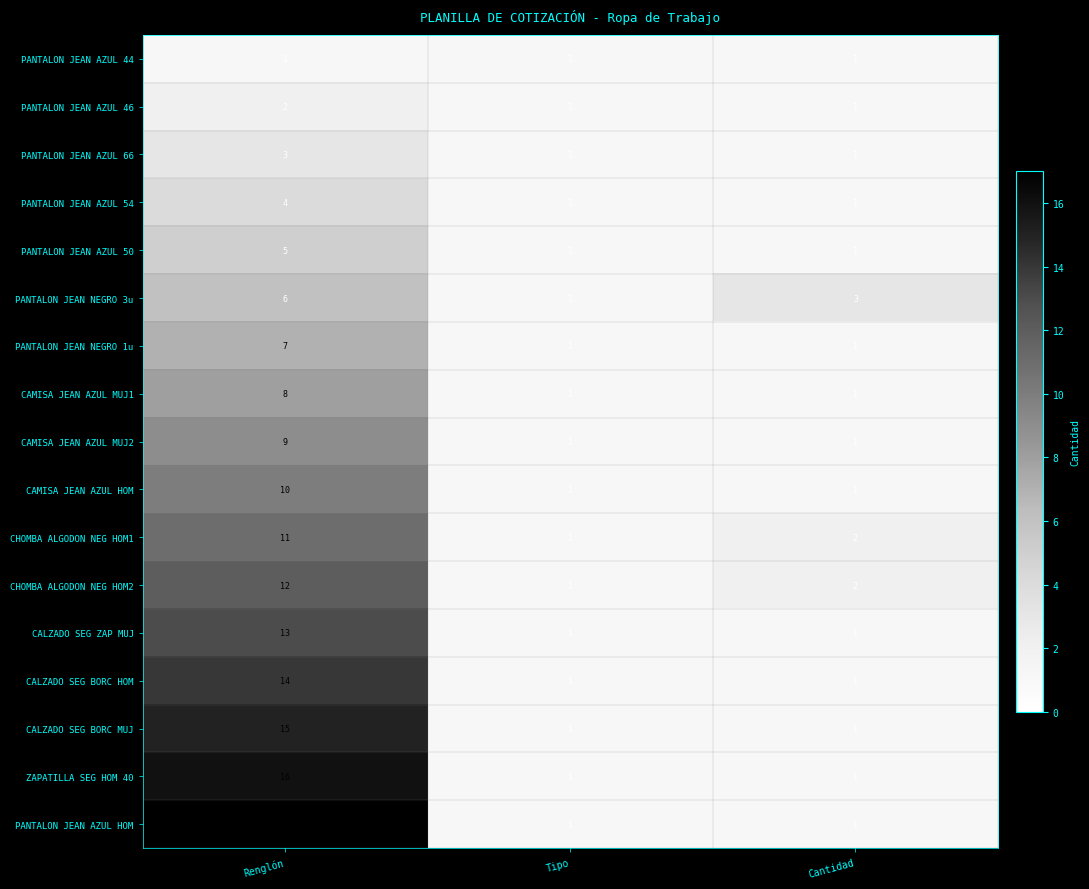

Rank the series by their maximum value, from lowest to highest.

PANTALON JEAN AZUL 44, PANTALON JEAN AZUL 46, PANTALON JEAN AZUL 66, PANTALON JEAN AZUL 54, PANTALON JEAN AZUL 50, PANTALON JEAN NEGRO 3u, PANTALON JEAN NEGRO 1u, CAMISA JEAN AZUL MUJ1, CAMISA JEAN AZUL MUJ2, CAMISA JEAN AZUL HOM, CHOMBA ALGODON NEG HOM1, CHOMBA ALGODON NEG HOM2, CALZADO SEG ZAP MUJ, CALZADO SEG BORC HOM, CALZADO SEG BORC MUJ, ZAPATILLA SEG HOM 40, PANTALON JEAN AZUL HOM